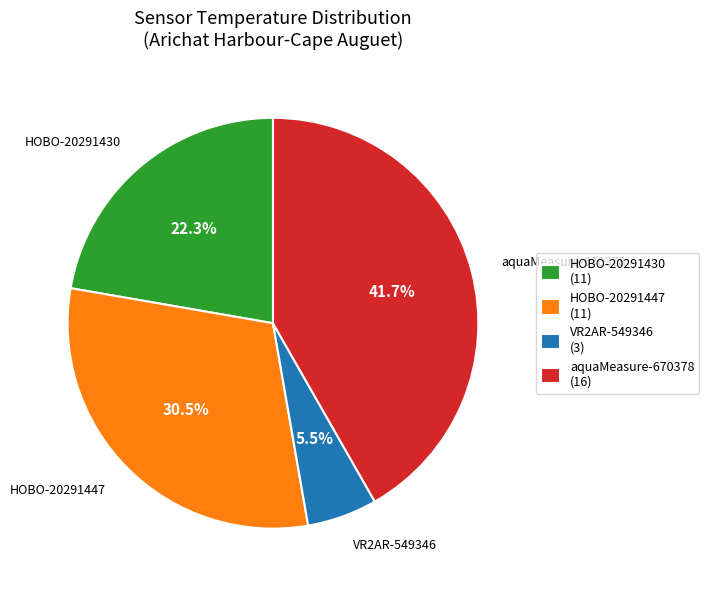

What is the smallest slice in the pie chart?

VR2AR-549346